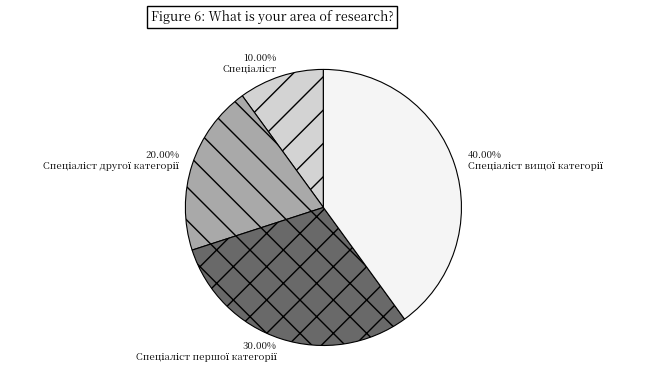

Is there a majority slice in this chart?

No